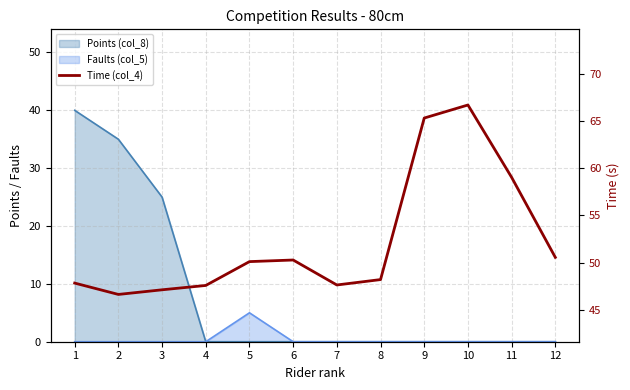

List the labels in order of value, smallest first.

2, 3, 4, 7, 1, 8, 5, 6, 12, 11, 9, 10